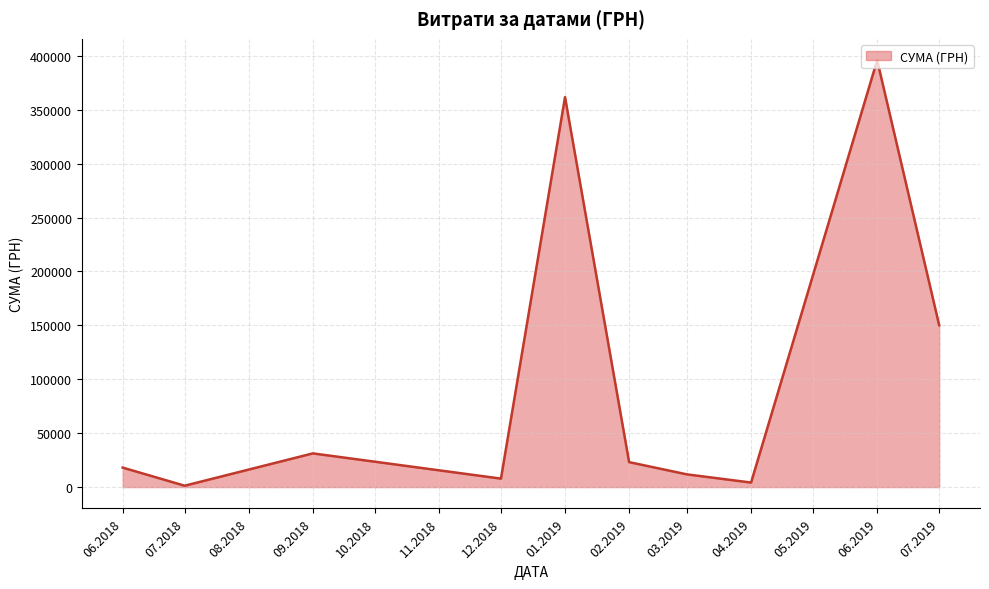

The value at 01.2019 is 361722.4. True or false?

True